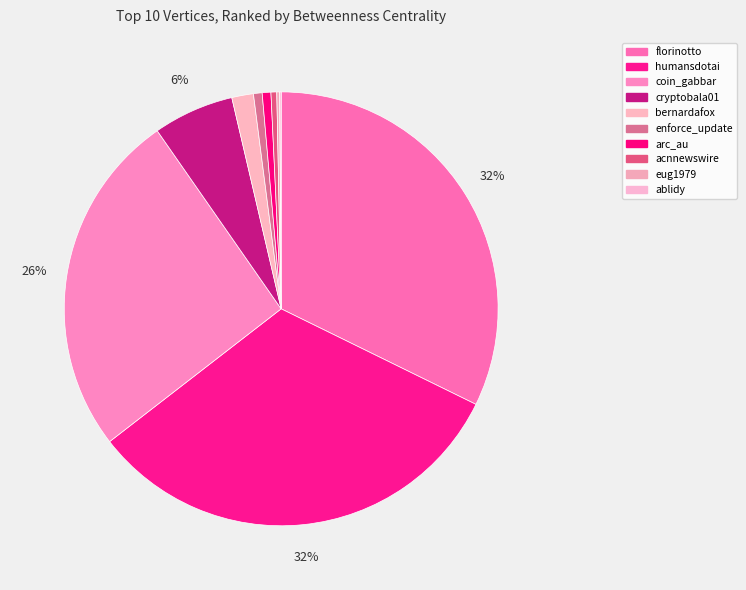

Which slice is the smallest?

ablidy